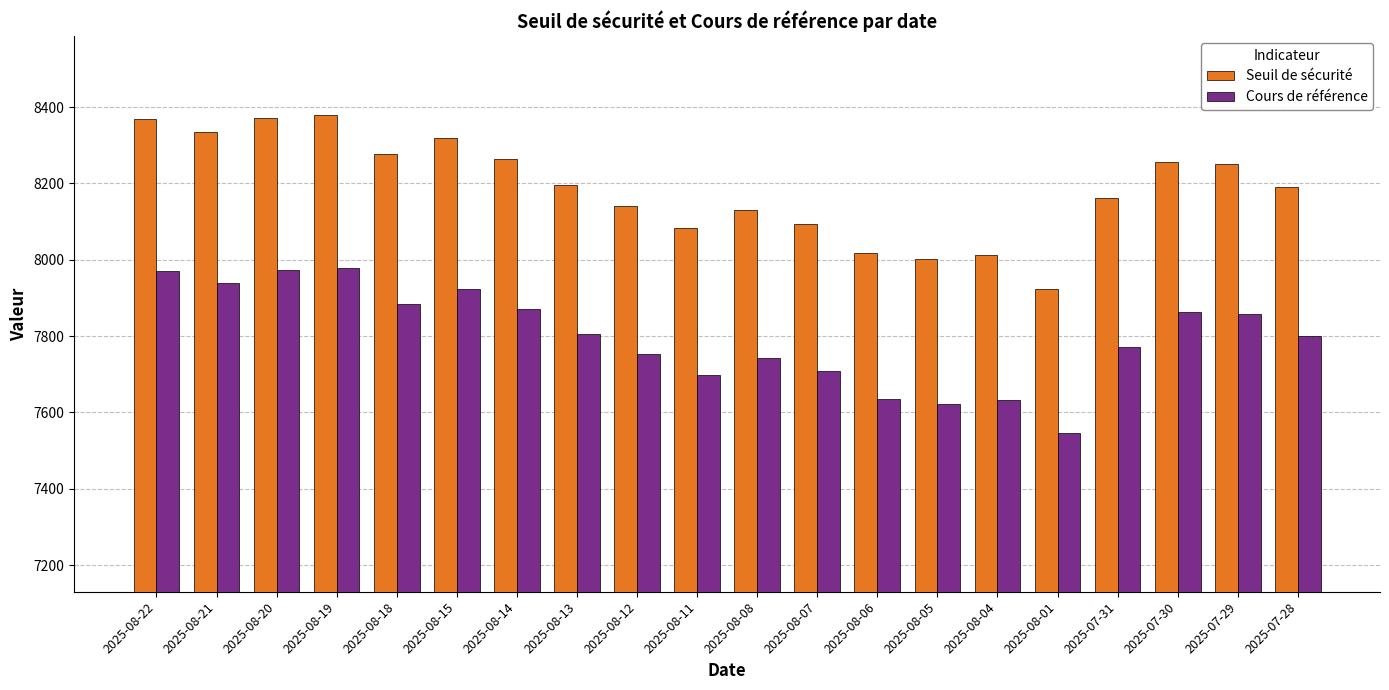

Which category has the lowest value across all series?

2025-08-01